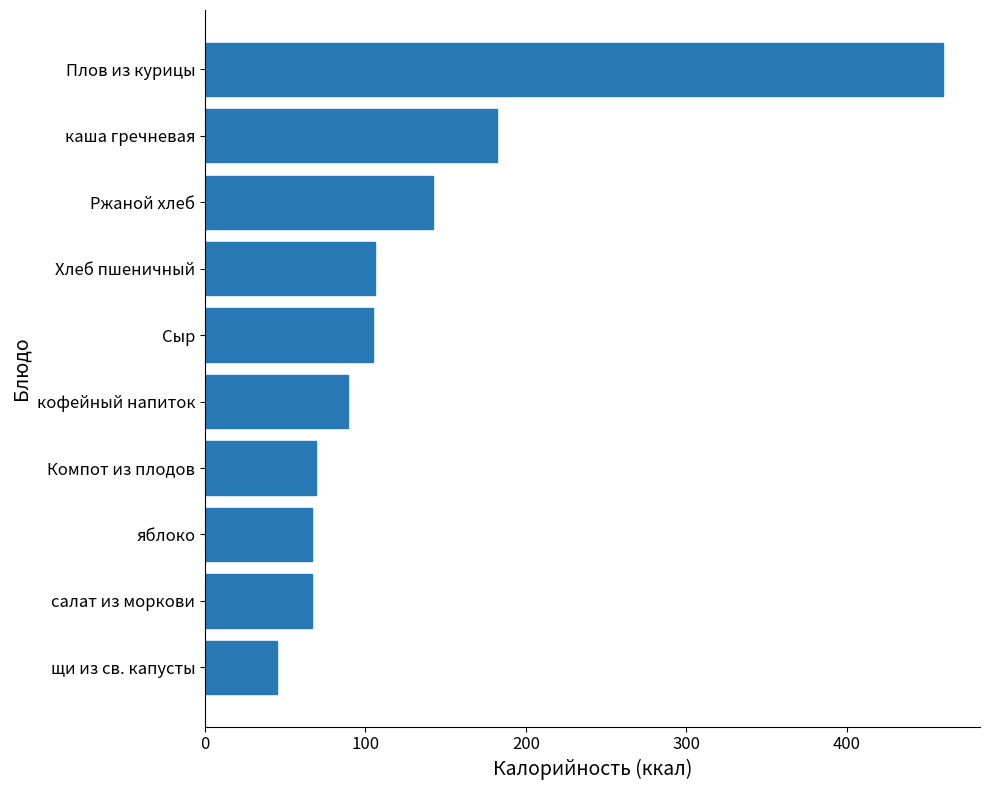

True or false: the data shows 67 at салат из моркови.

True